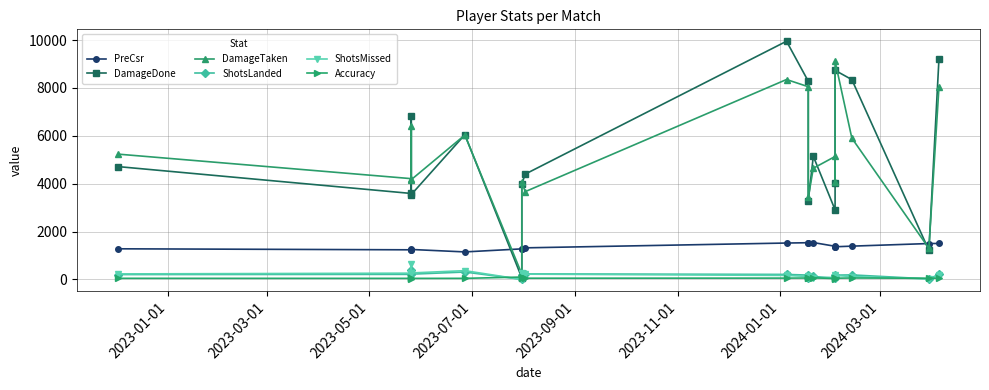

Between 2023-01-01 and 2024-03-01, which is larger?

2024-03-01